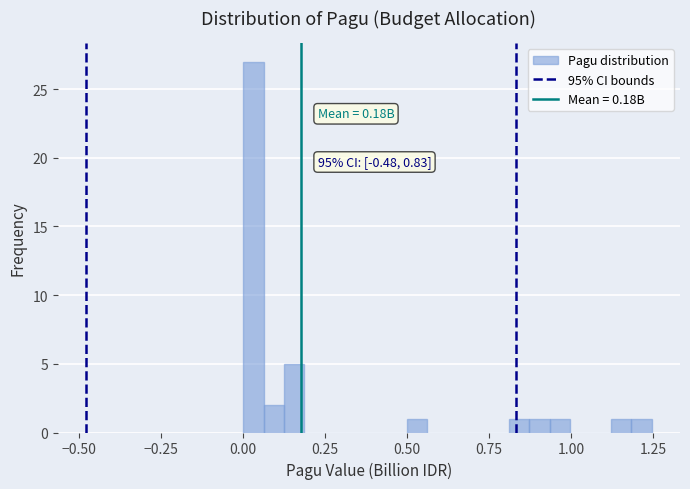

Around what value on the x-axis is the tallest bar? Give the approximate position of its centre, as read against the axis.

0.05